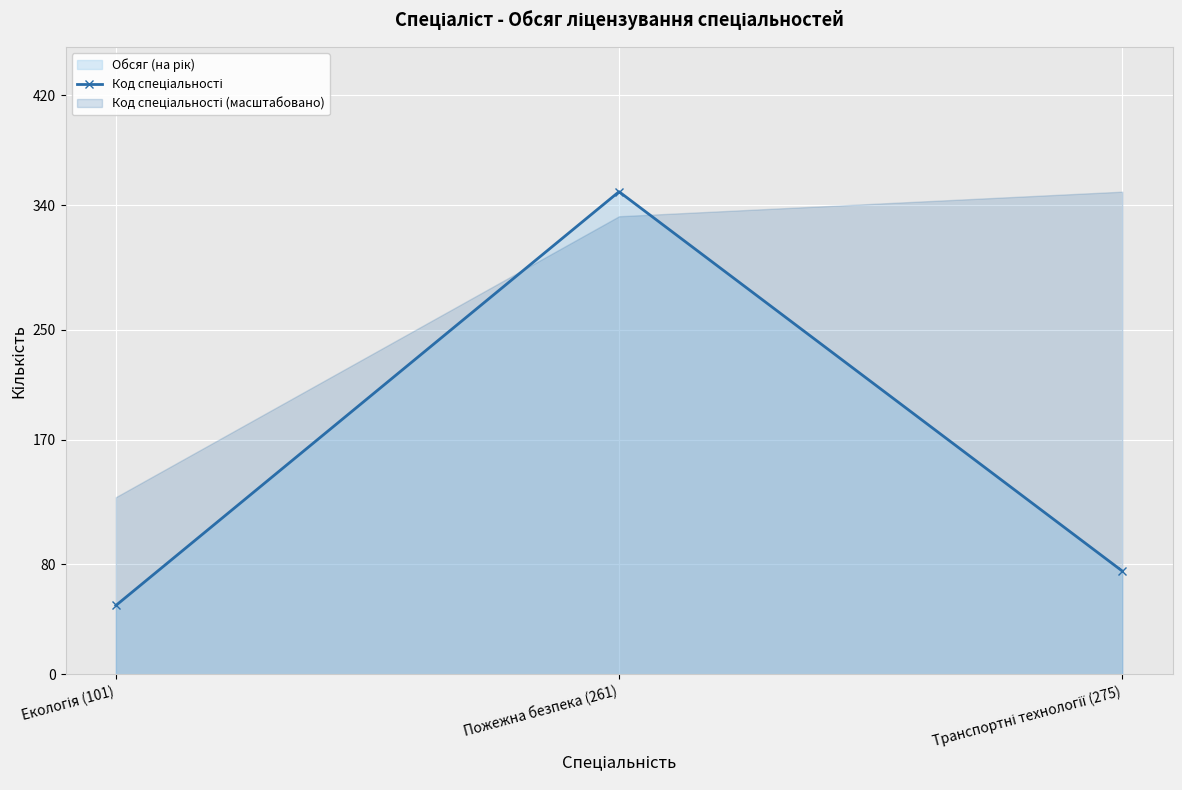

What position from the right is Пожежна безпека (261)?

2